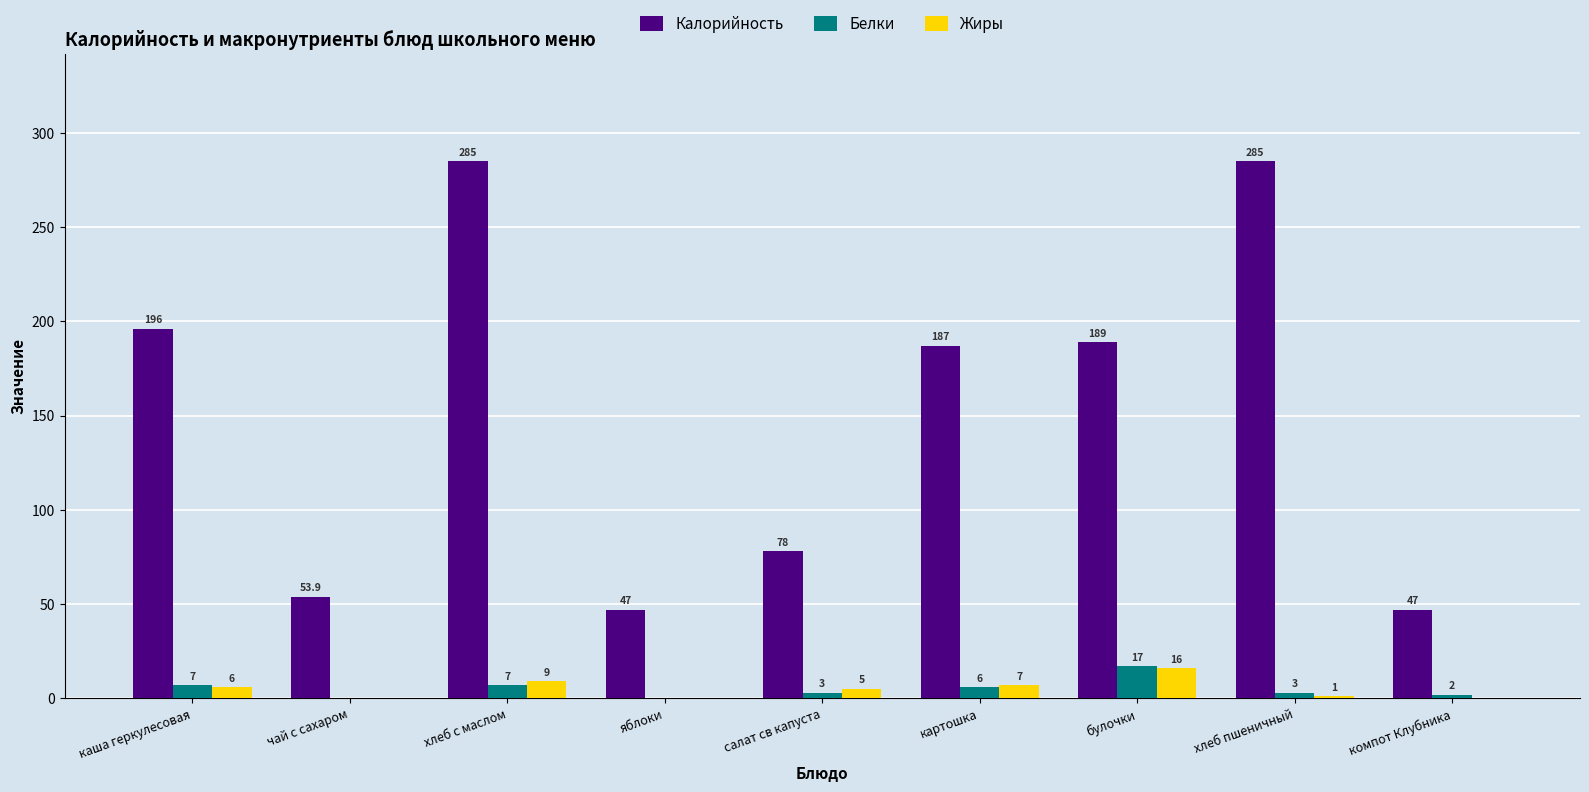

How many data points does each series have?

9